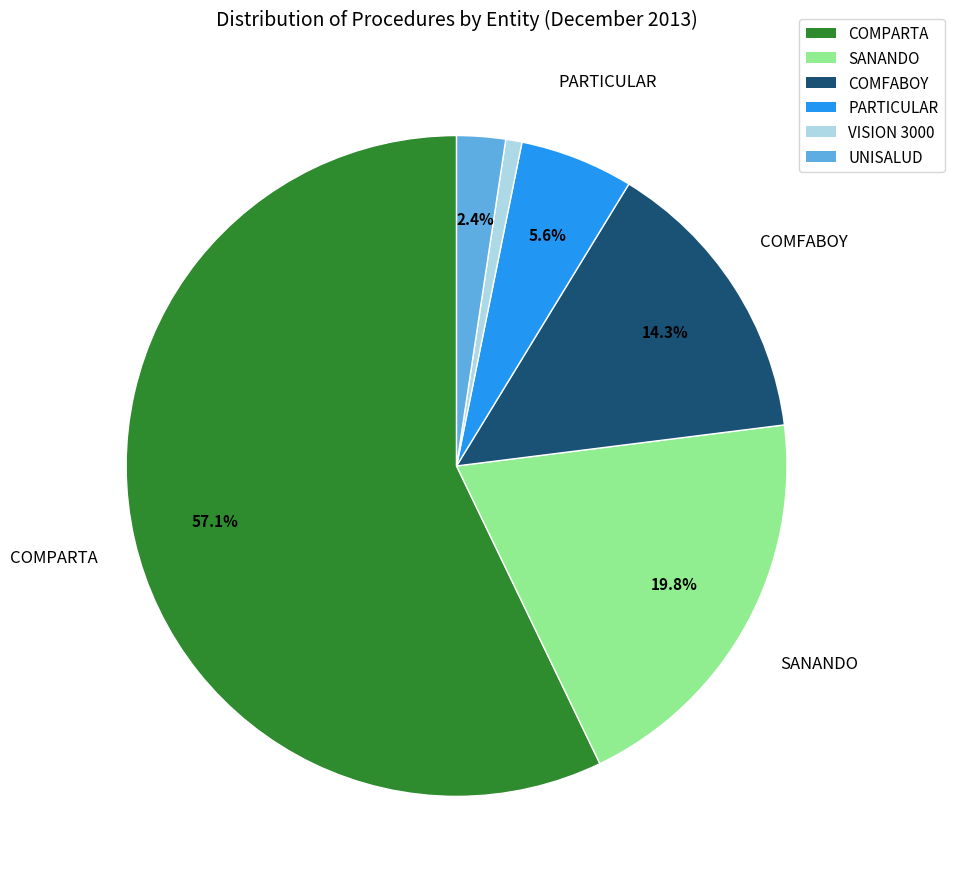

Rank the categories by value from lowest to highest.

VISION 3000, UNISALUD, PARTICULAR, COMFABOY, SANANDO, COMPARTA